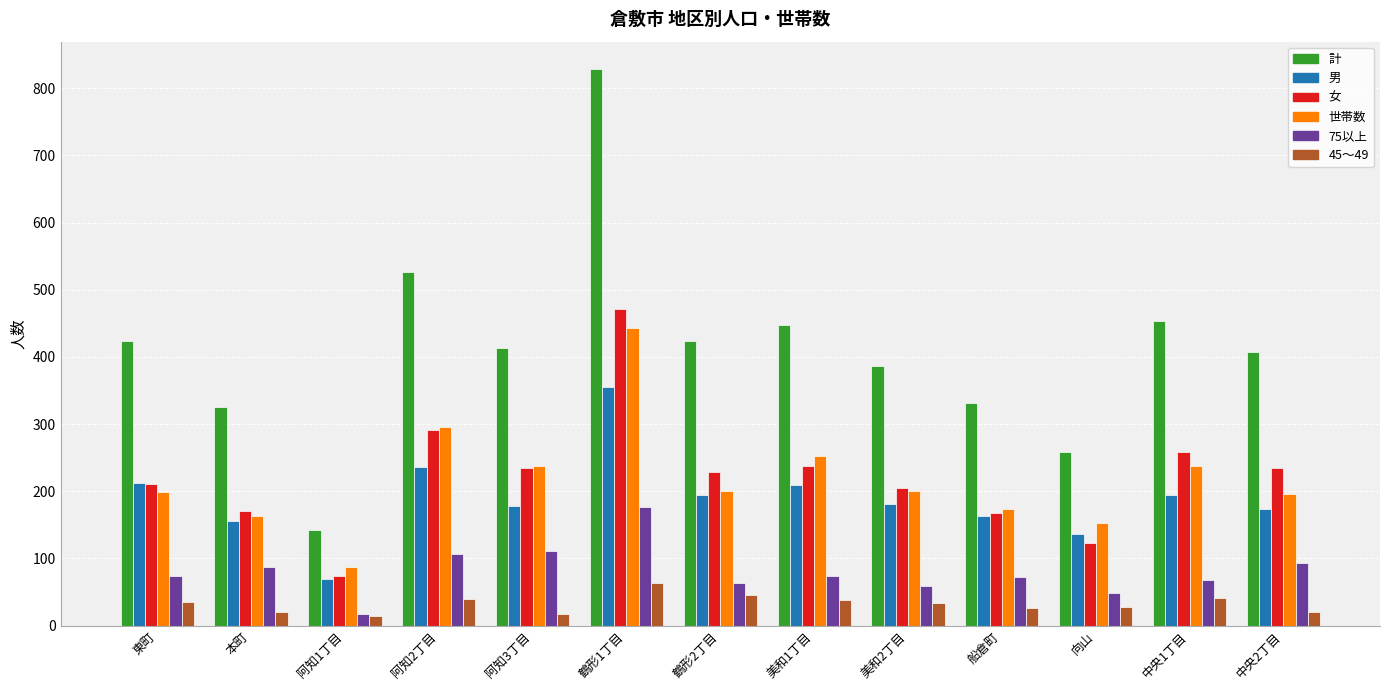

What is the maximum value shown in the chart?

828